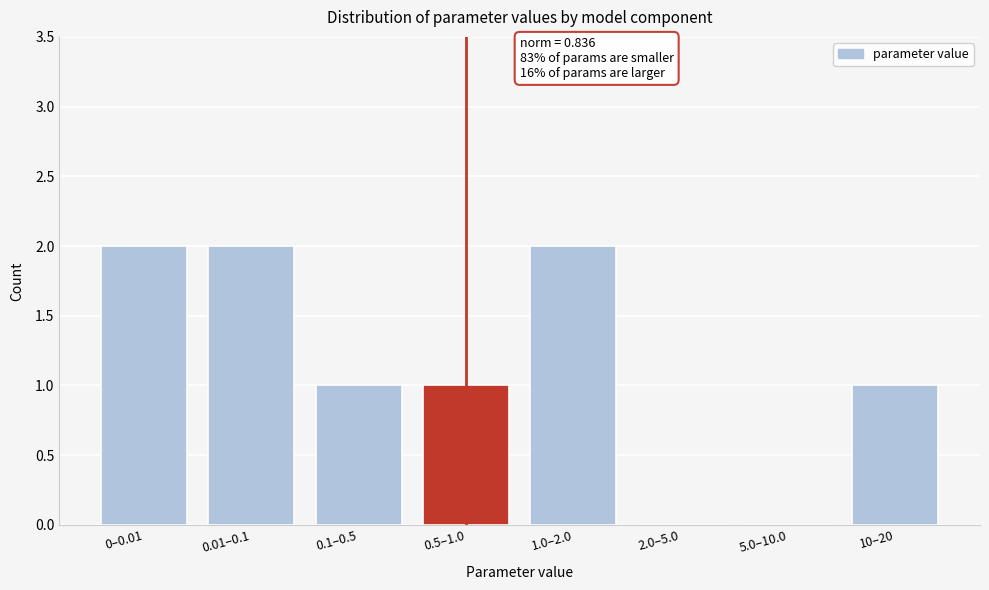

Reading left to right, extract all data points from this chart.

0–0.01=2	0.01–0.1=2	0.1–0.5=1	0.5–1.0=1	1.0–2.0=2	2.0–5.0=0	5.0–10.0=0	10–20=1